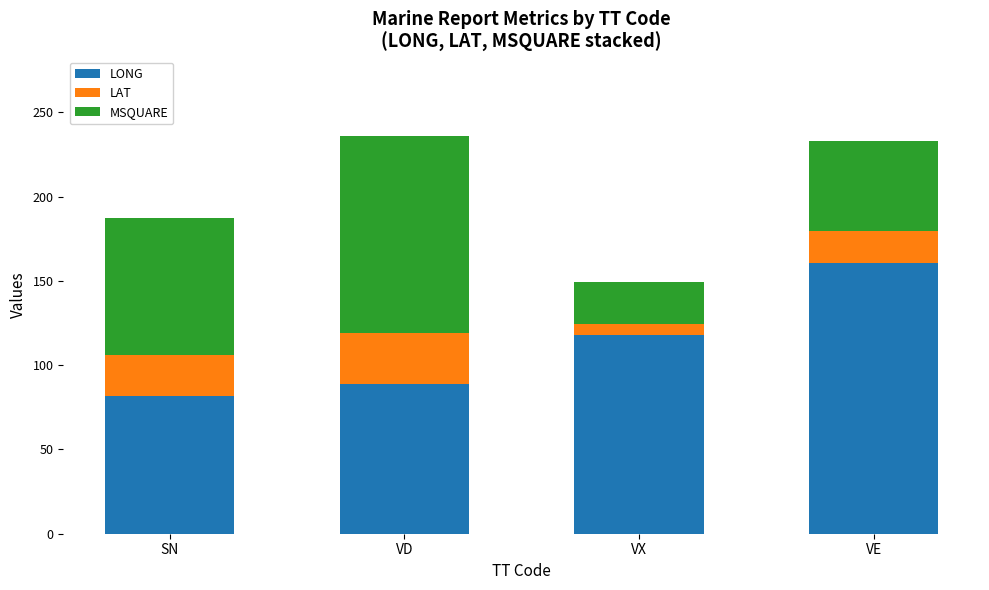

What is the total value across all series at SN?

187.0